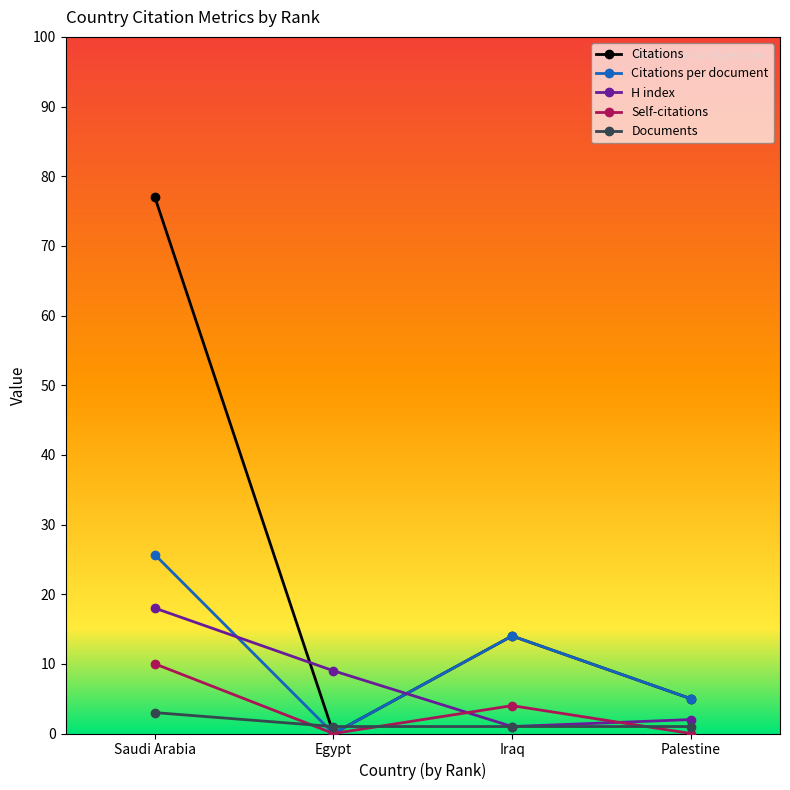

Which category has the highest value across all series?

Saudi Arabia